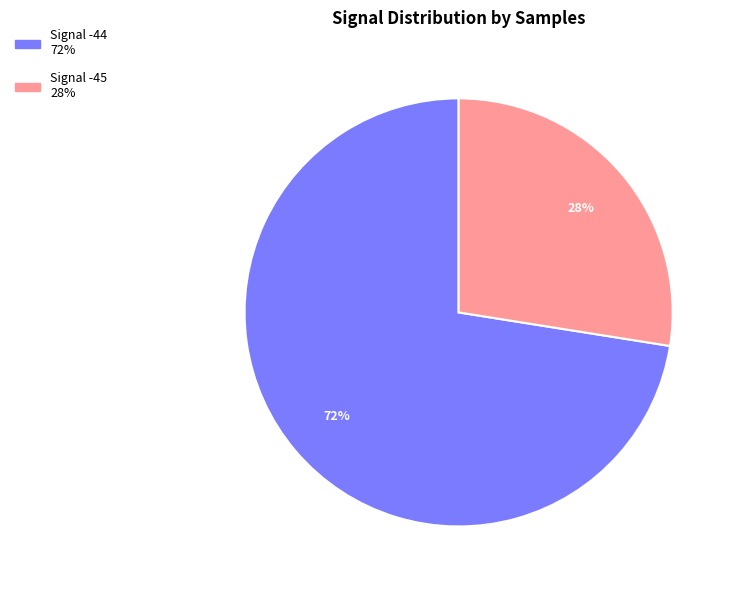

Does any single category account for the majority?

Yes